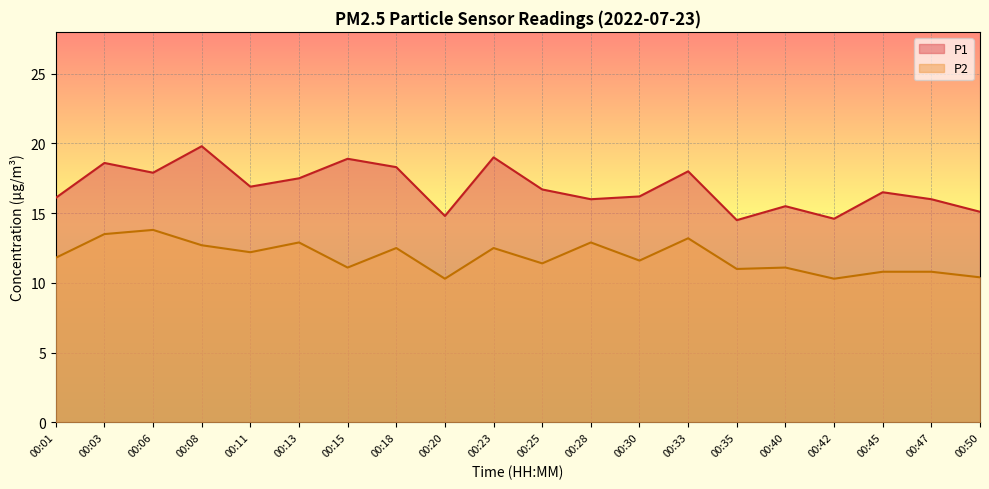

At which category does the chart reach its peak across all series?

00:08